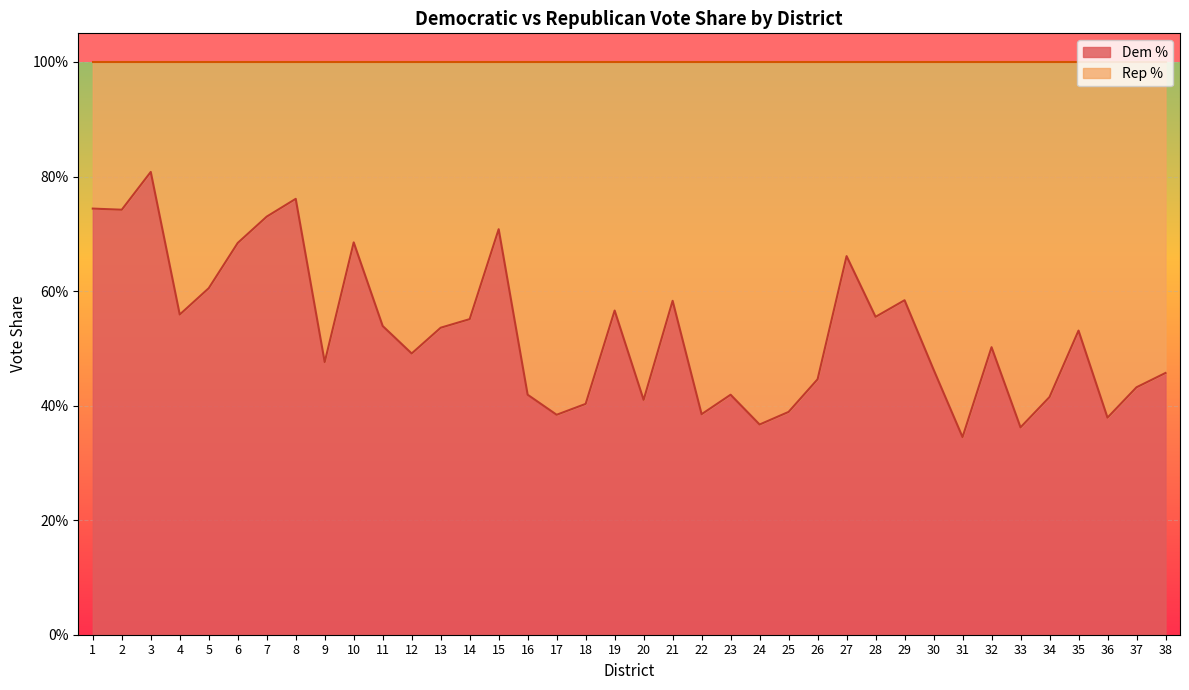

True or false: the data has more than 1 interior local peaks.

True